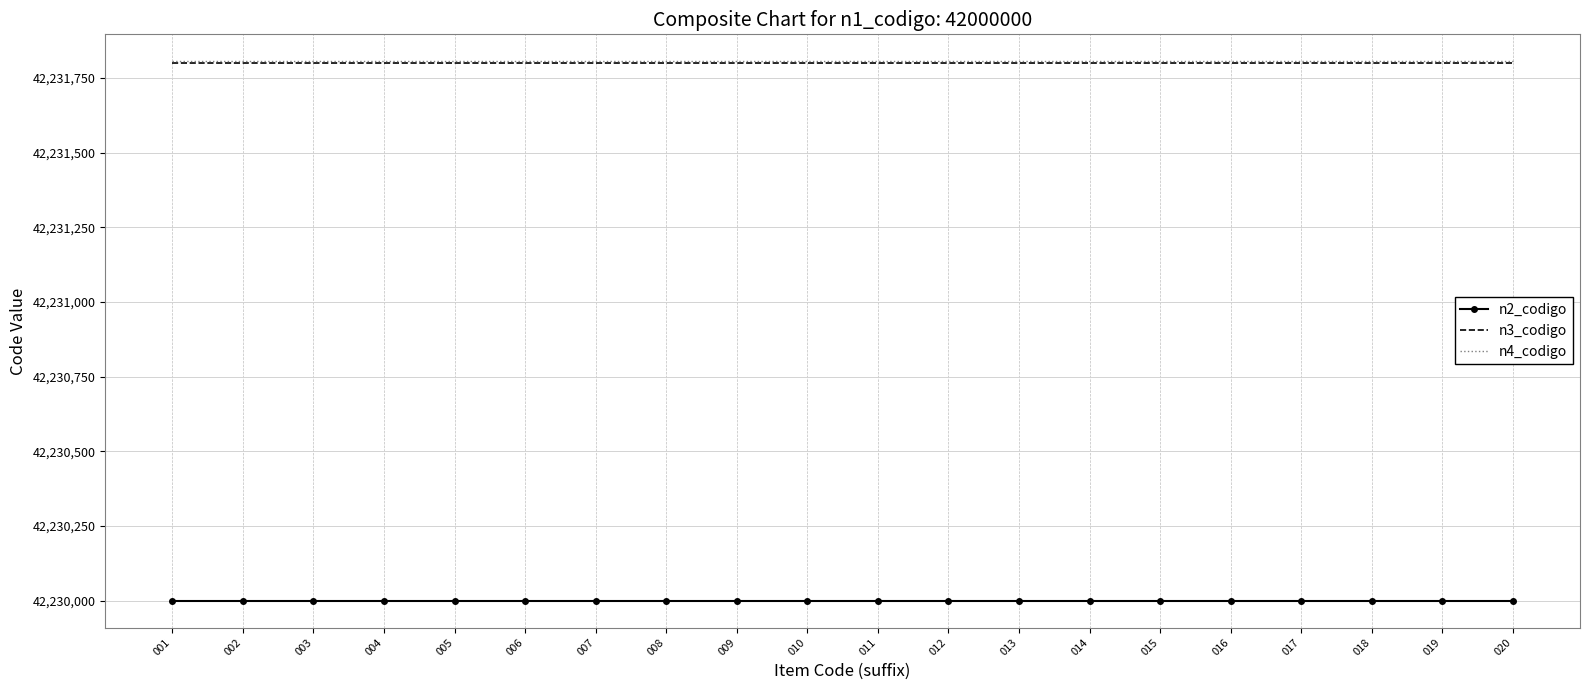

Reading left to right, what are all the values shown in this chart?

n2_codigo: 001=42230000	002=42230000	003=42230000	004=42230000	005=42230000	006=42230000	007=42230000	008=42230000	009=42230000	010=42230000	011=42230000	012=42230000	013=42230000	014=42230000	015=42230000	016=42230000	017=42230000	018=42230000	019=42230000	020=42230000
n3_codigo: 001=42231800	002=42231800	003=42231800	004=42231800	005=42231800	006=42231800	007=42231800	008=42231800	009=42231800	010=42231800	011=42231800	012=42231800	013=42231800	014=42231800	015=42231800	016=42231800	017=42231800	018=42231800	019=42231800	020=42231800
n4_codigo: 001=42231806	002=42231806	003=42231806	004=42231806	005=42231806	006=42231806	007=42231806	008=42231806	009=42231806	010=42231806	011=42231806	012=42231806	013=42231806	014=42231806	015=42231806	016=42231806	017=42231806	018=42231806	019=42231806	020=42231806